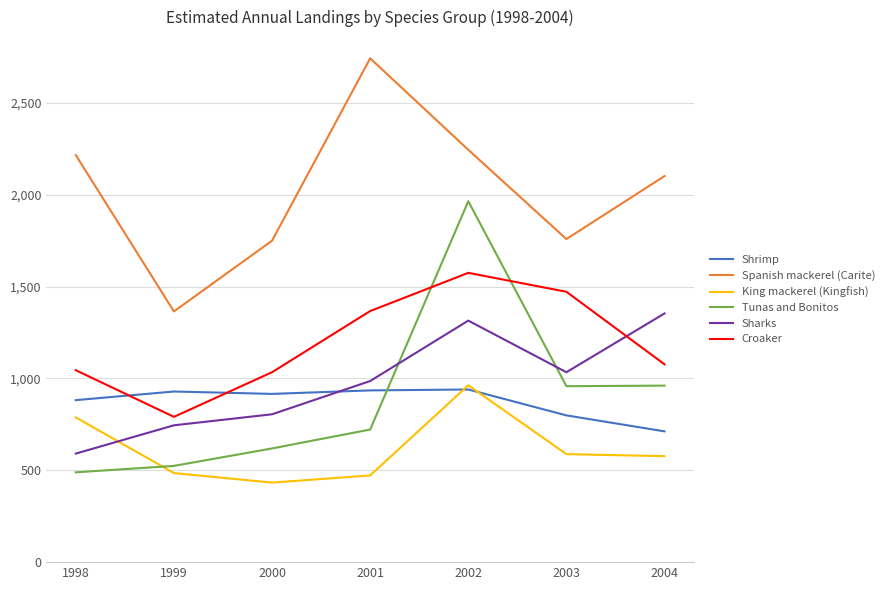

How many intersections are there between Shrimp and Sharks?

1